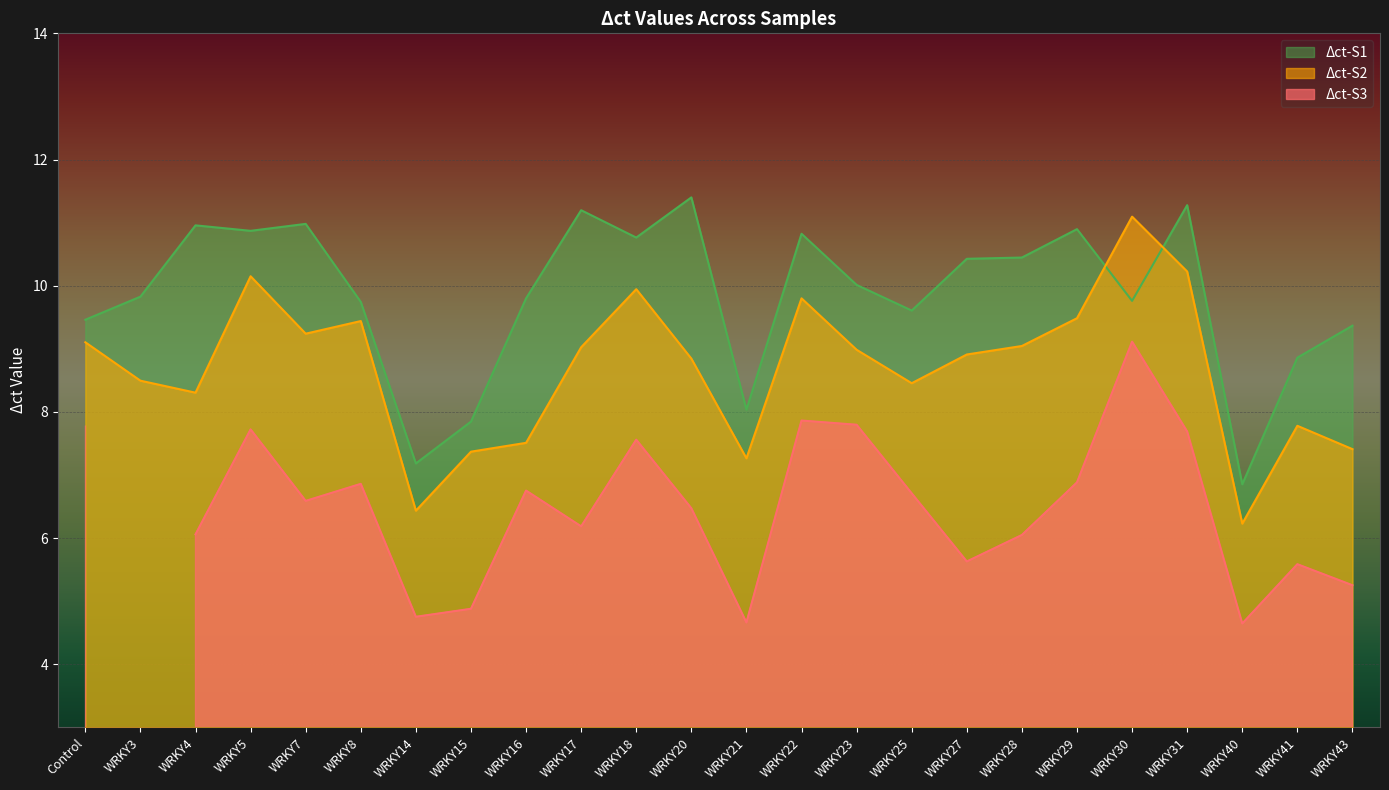

What is the lowest value of the Δct-S2 series?

6.2